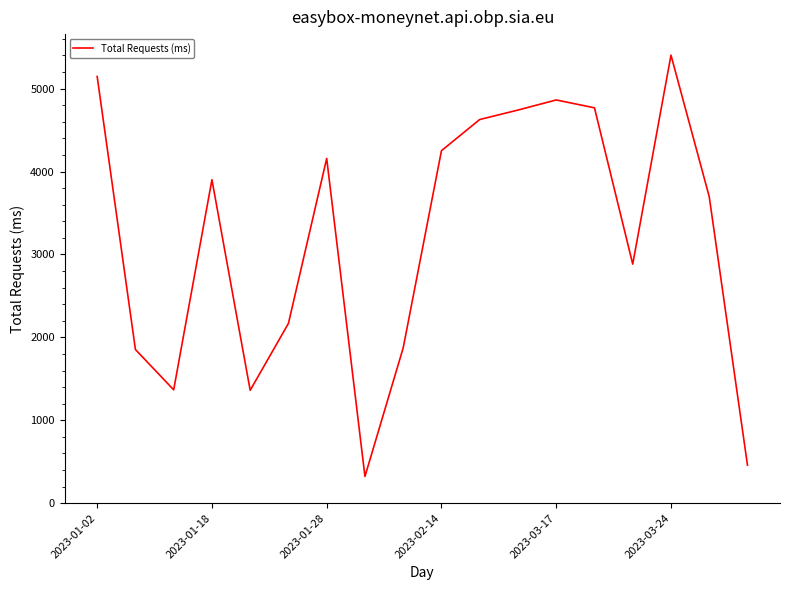

What is the maximum value shown in the chart?

5403.0